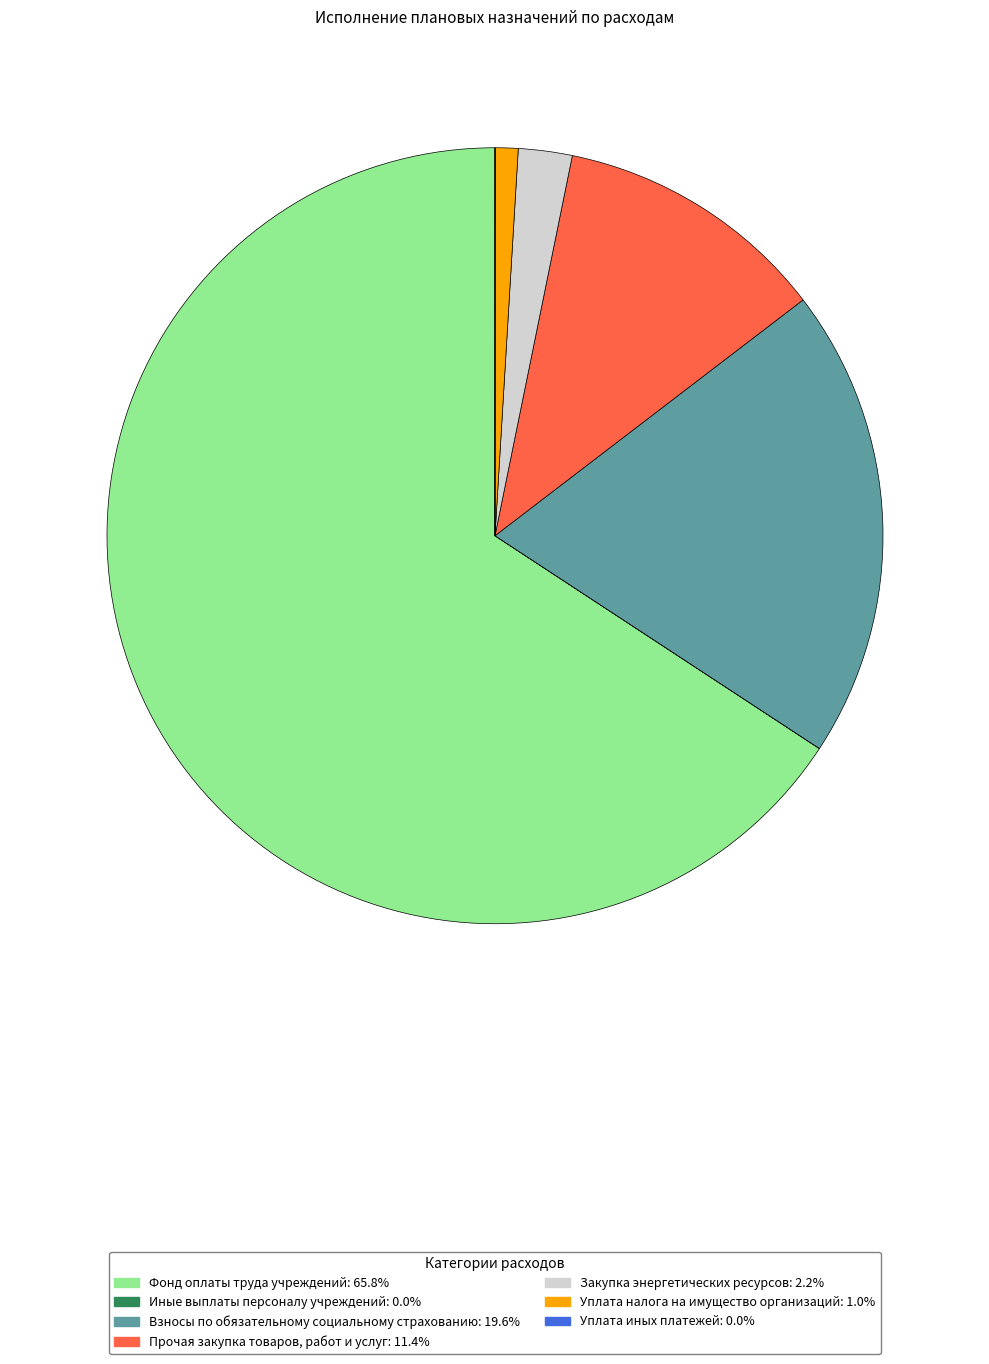

Which category has the biggest portion of the pie?

Фонд оплаты труда учреждений